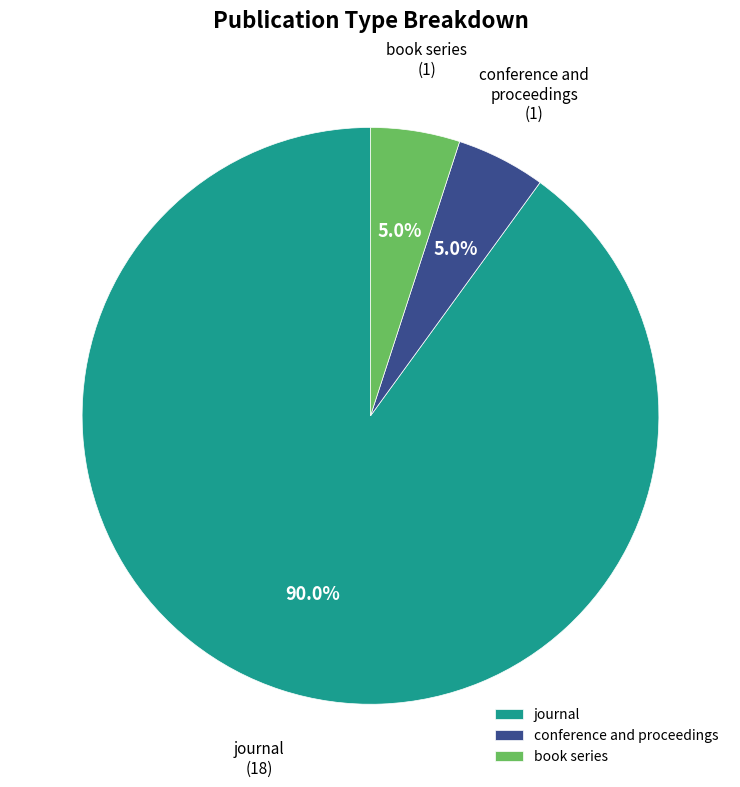

Count the number of slices in the pie.

3